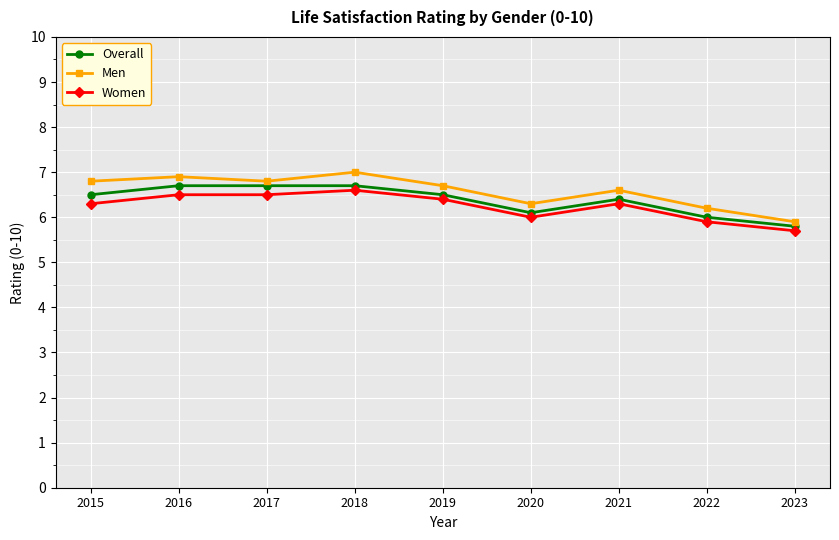

Which series has the largest range (max minus min)?

Men